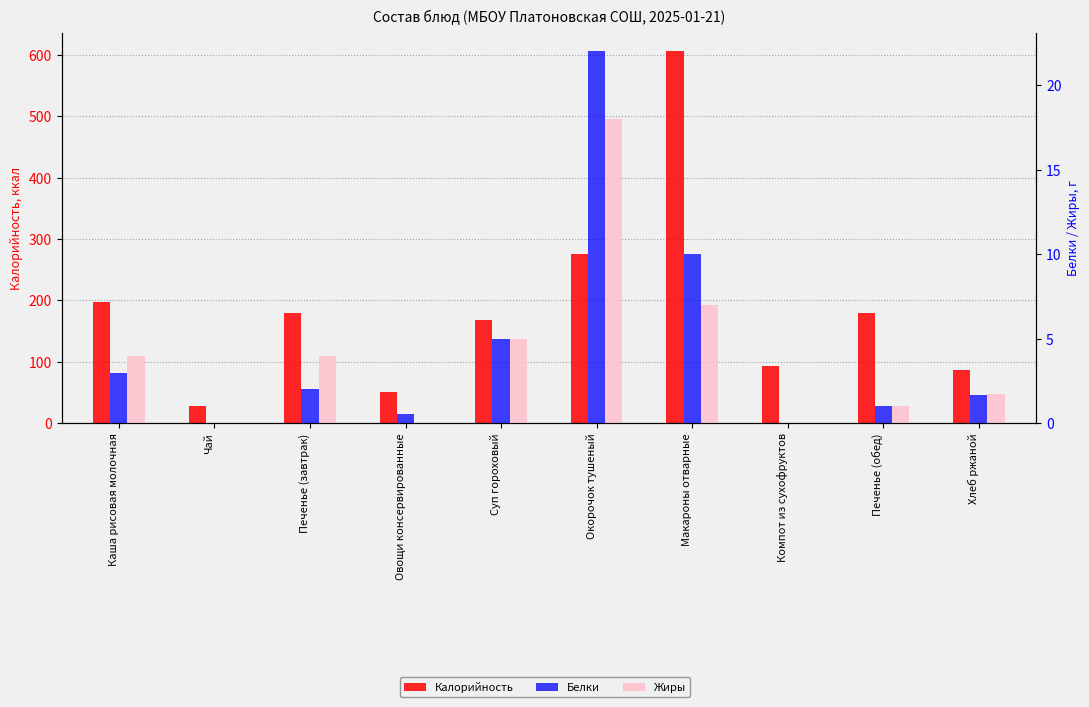

How many data points in Белки are above 2?

4